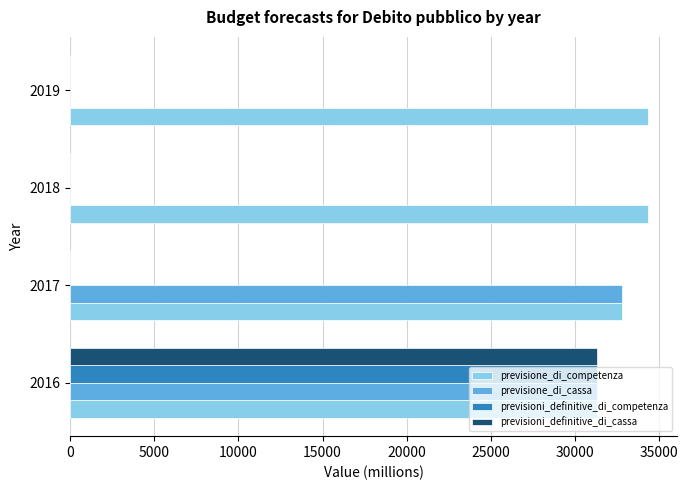

What is the sum of the previsione_di_competenza values at 2017 and 2019?

67145.5